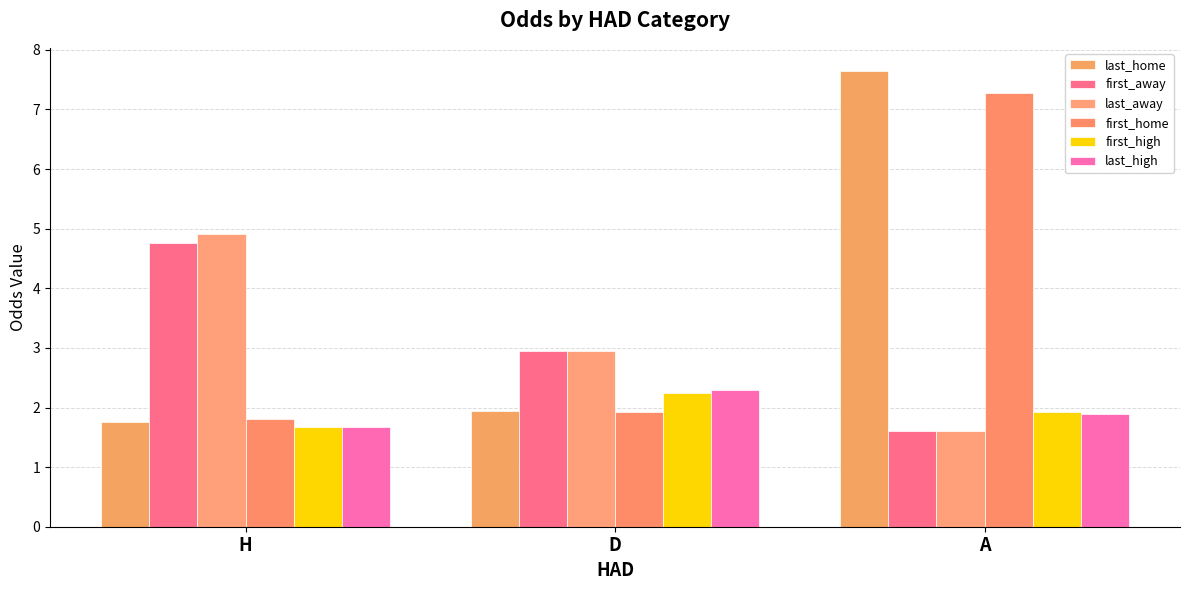

At which category is the sum across all series the highest?

A